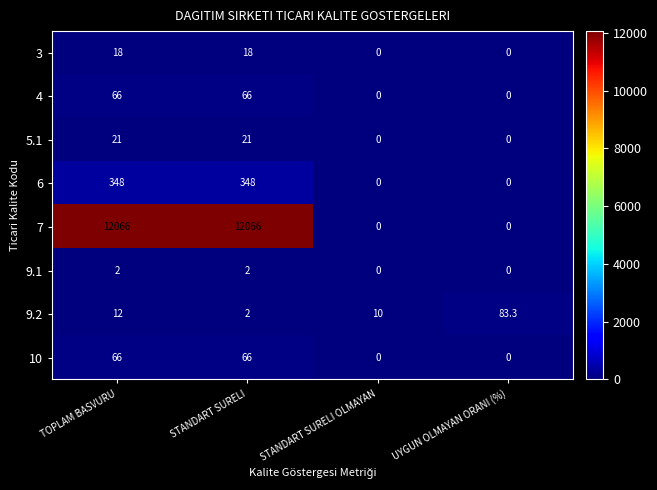

List the labels in order of 9.2 value, largest first.

UYGUN OLMAYAN ORANI (%), TOPLAM BASVURU, STANDART SURELI OLMAYAN, STANDART SURELI